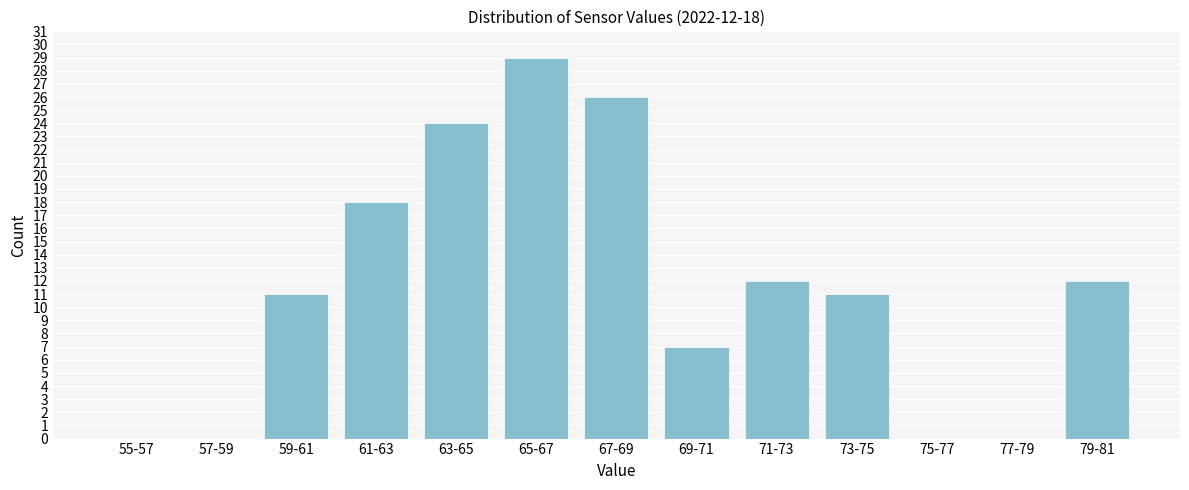

Reading left to right, list all the values displayed in this chart.

55-57=0	57-59=0	59-61=11	61-63=18	63-65=24	65-67=29	67-69=26	69-71=7	71-73=12	73-75=11	75-77=0	77-79=0	79-81=12